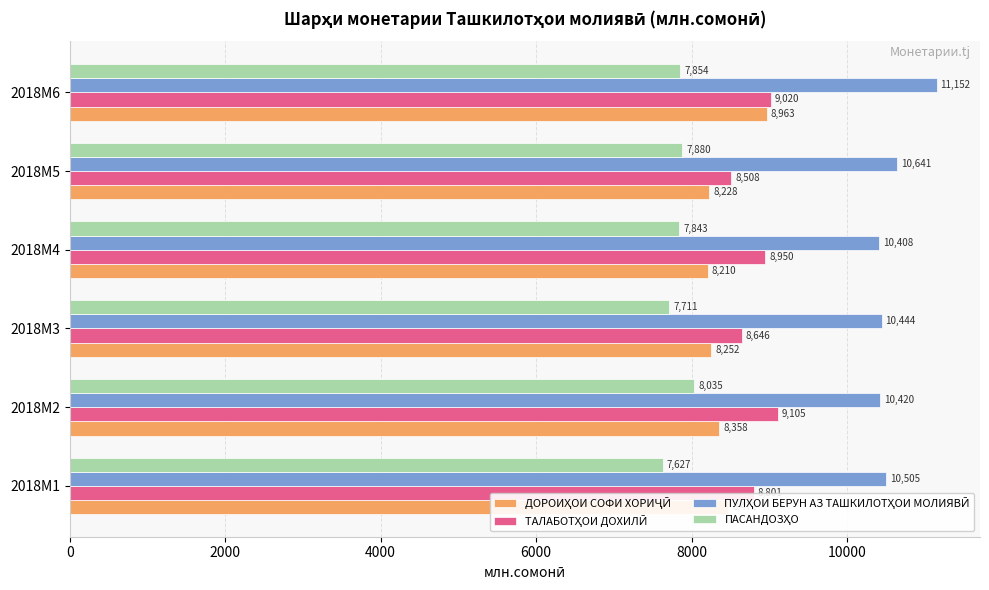

What is the maximum value shown in the chart?

11151.7